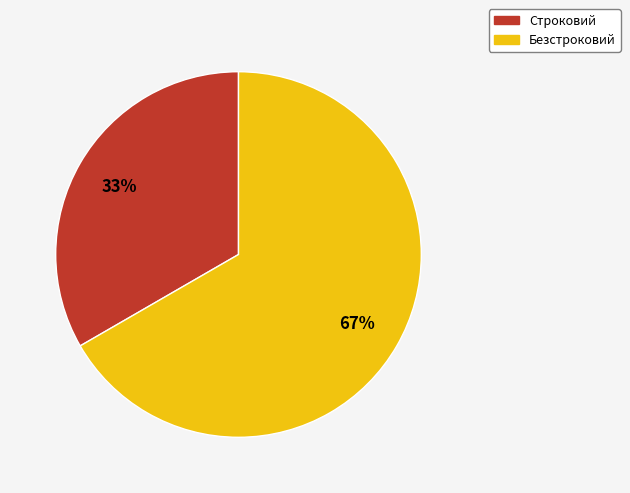

Between Безстроковий and Строковий, which is larger?

Безстроковий